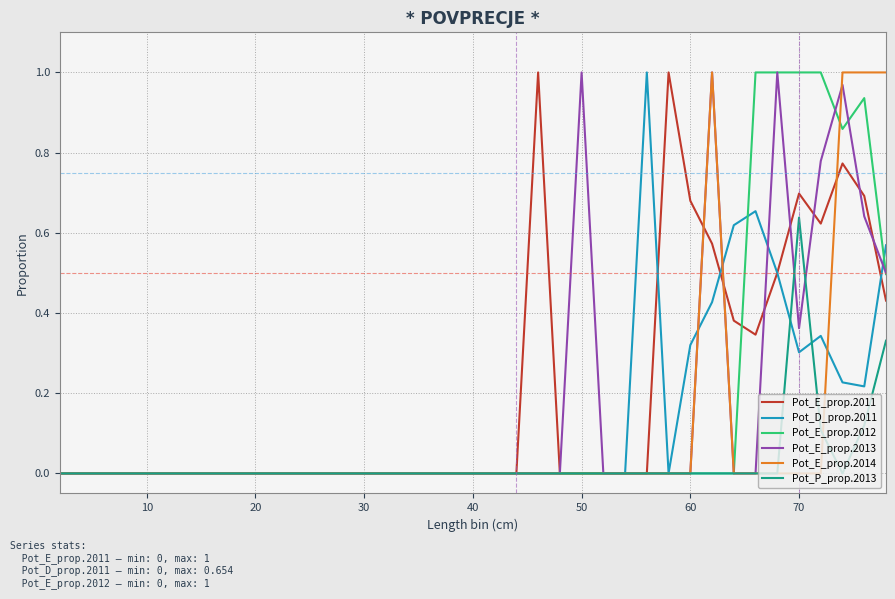

Rank the series by their maximum value, from lowest to highest.

Pot_P_prop.2013, Pot_E_prop.2011, Pot_D_prop.2011, Pot_E_prop.2012, Pot_E_prop.2013, Pot_E_prop.2014